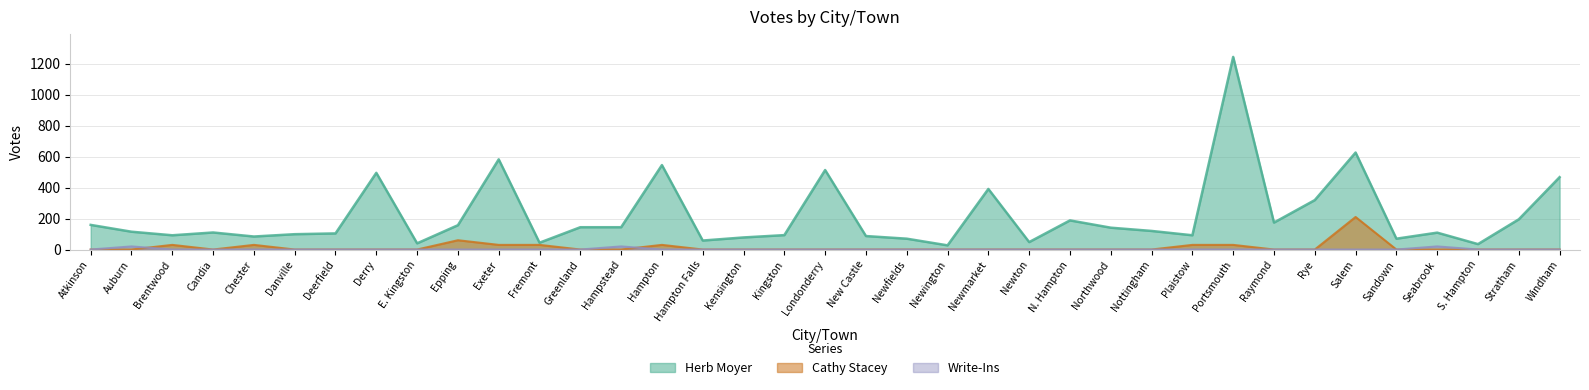

What is the difference between the Herb Moyer values at Auburn and Nottingham?

5